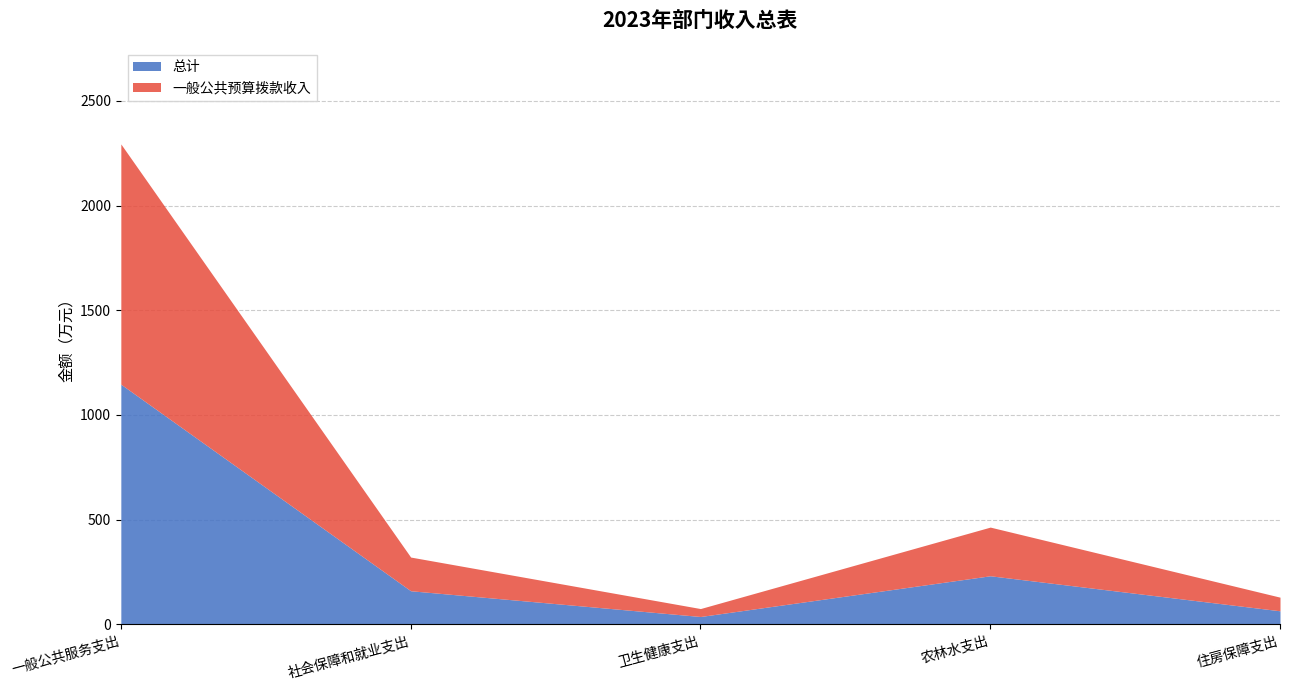

Which has a higher value, 卫生健康支出 or 住房保障支出?

住房保障支出